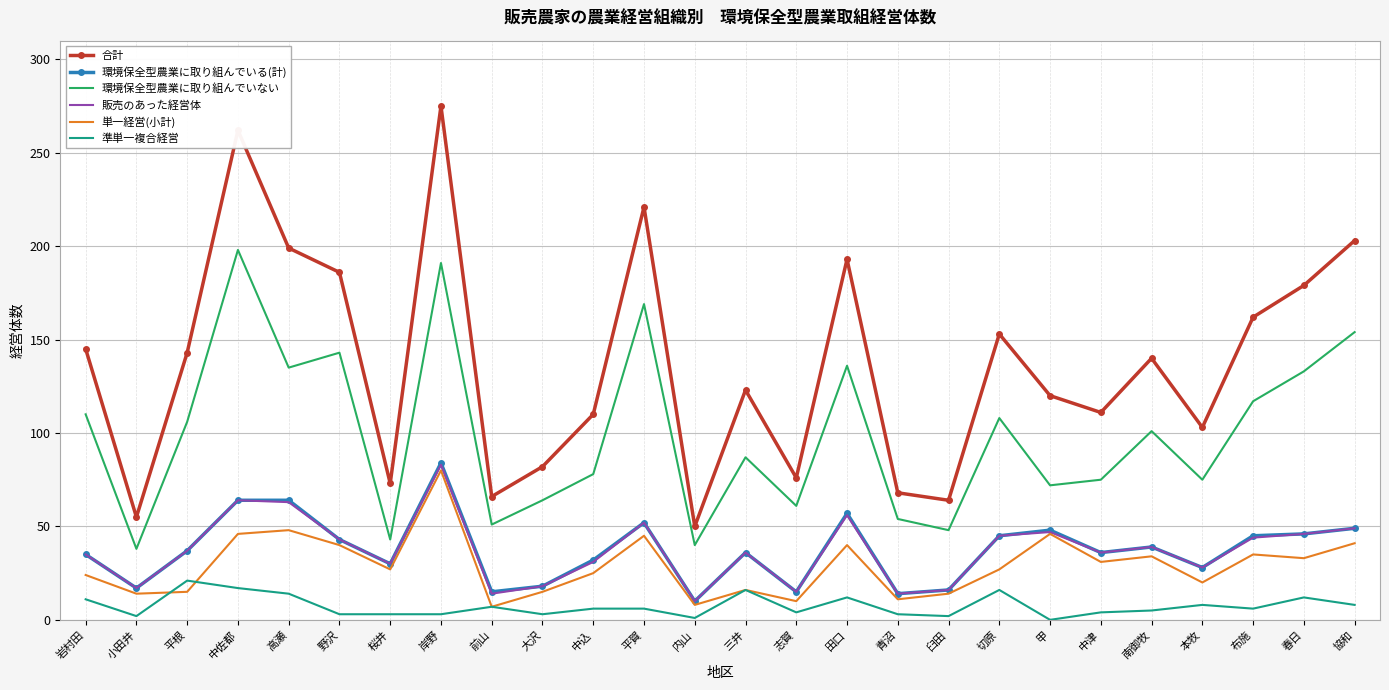

True or false: 準単一複合経営 and 合計 intersect in this chart.

False